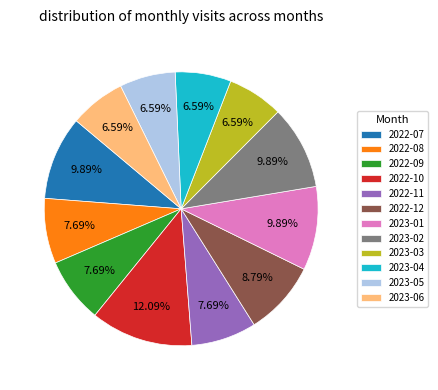

Between 2022-12 and 2022-08, which is larger?

2022-12